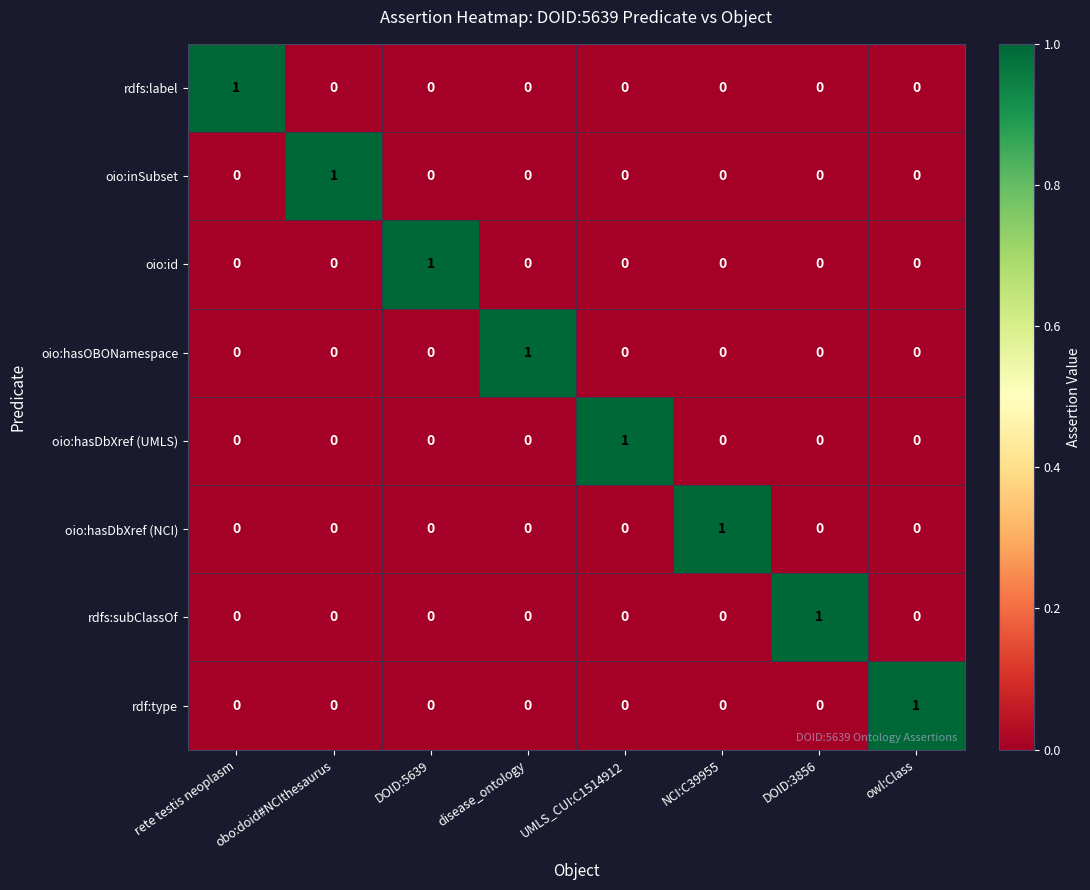

True or false: rdf:type has a value of 0 at rete testis neoplasm.

True